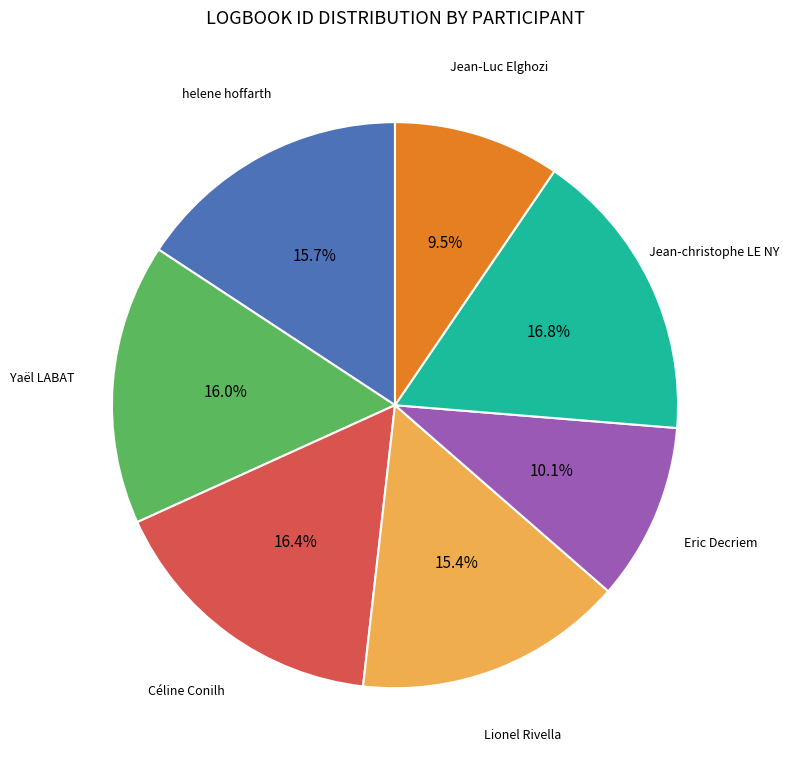

Is there a majority slice in this chart?

No